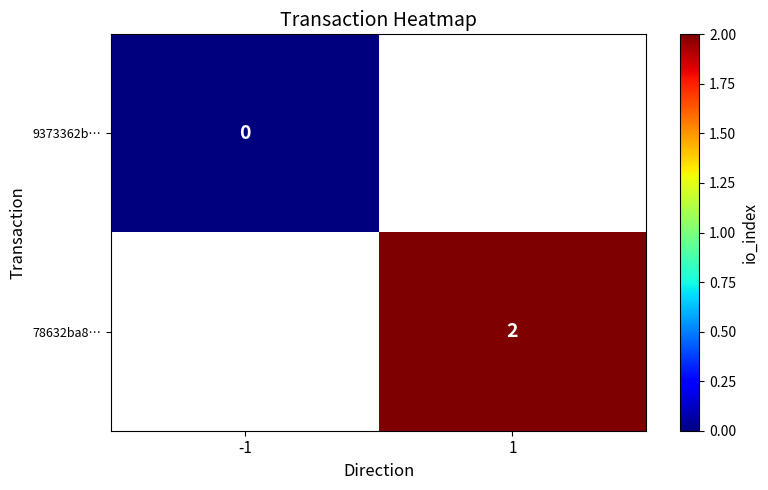

The value of 78632ba8… at 1 is 3. True or false?

False